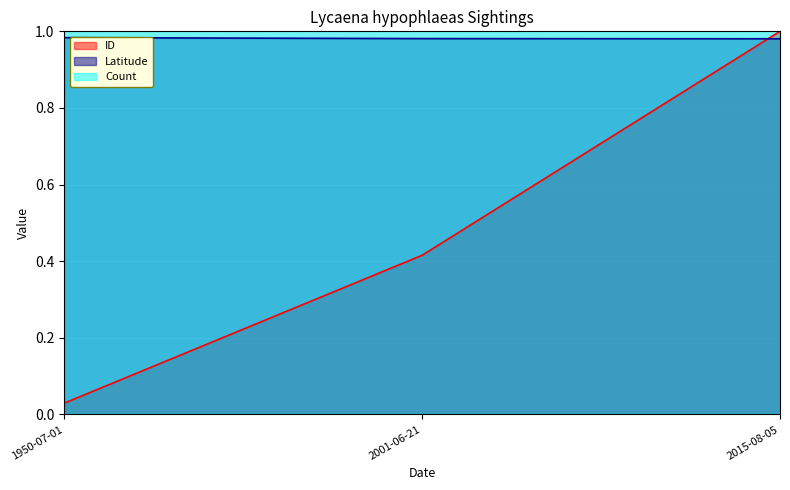

What position from the right is 2001-06-21?

2